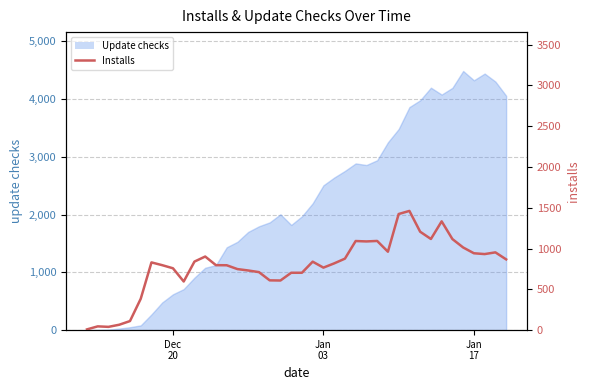

At which category does the data reach its first local peak?

Jan
03